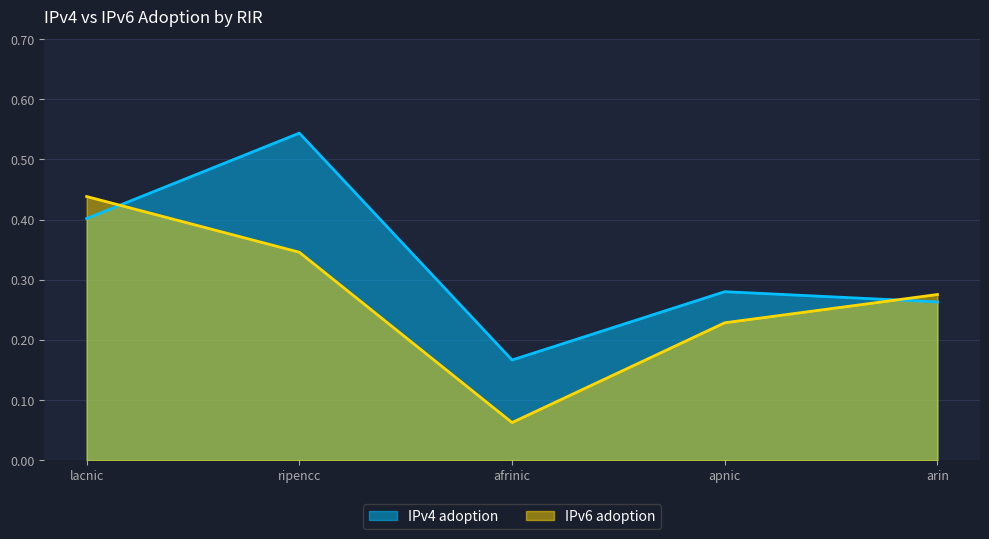

What is the difference between the second highest and minimum values in the IPv6 adoption series?

0.3